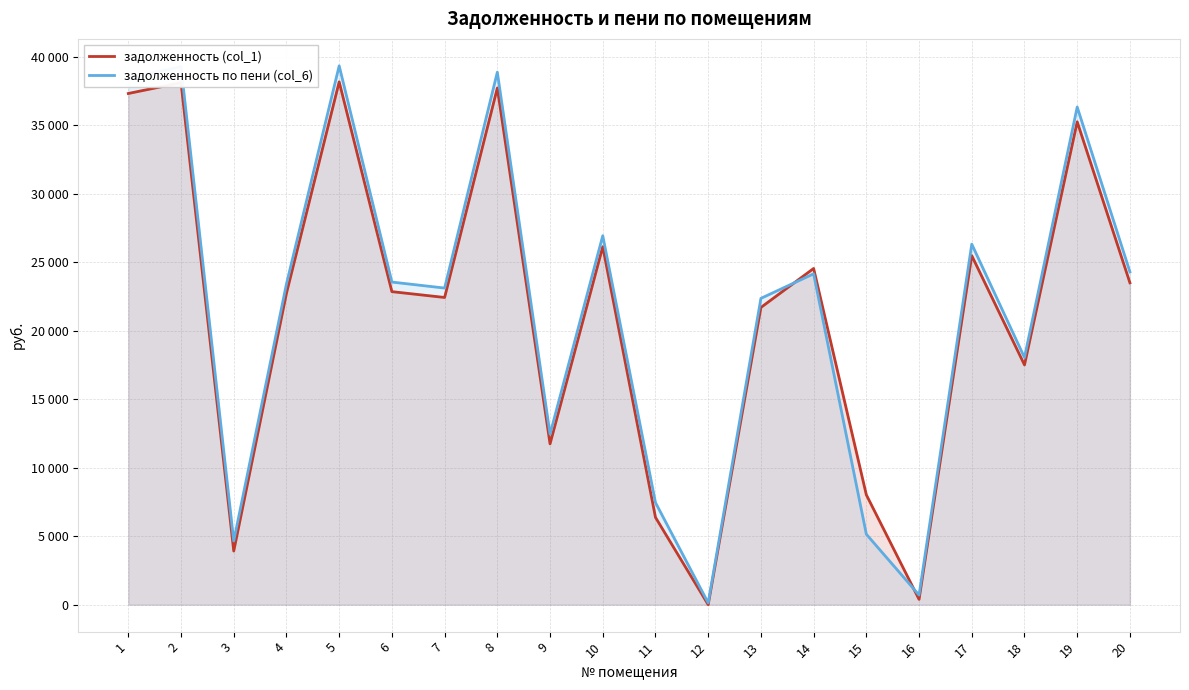

What is the difference between the highest and lowest values at 19?

1078.8